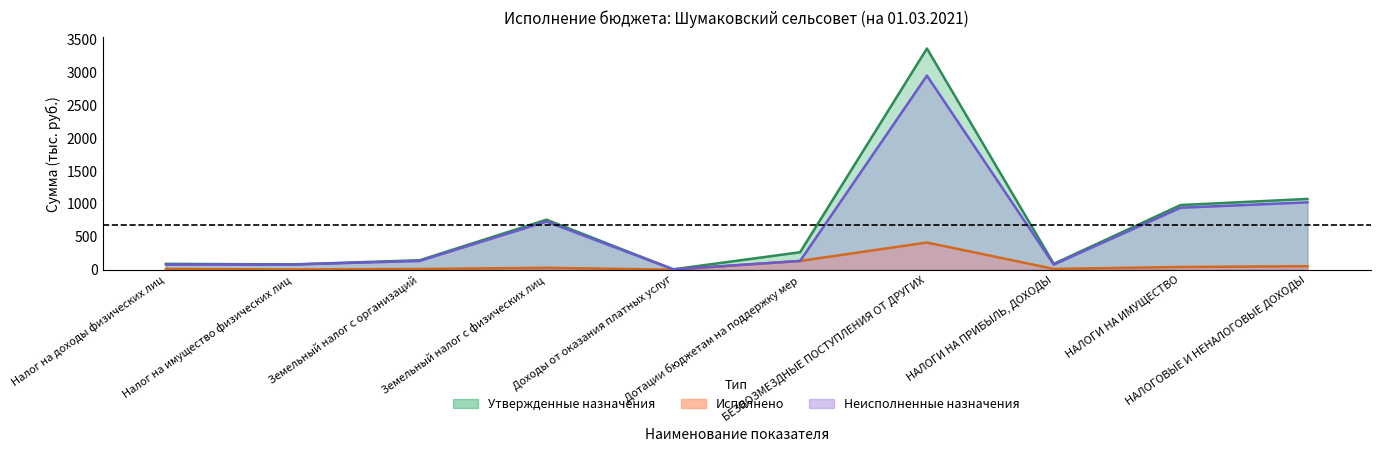

True or false: Неисполненные назначения and Утвержденные бюджетные назначения cross at least once.

False